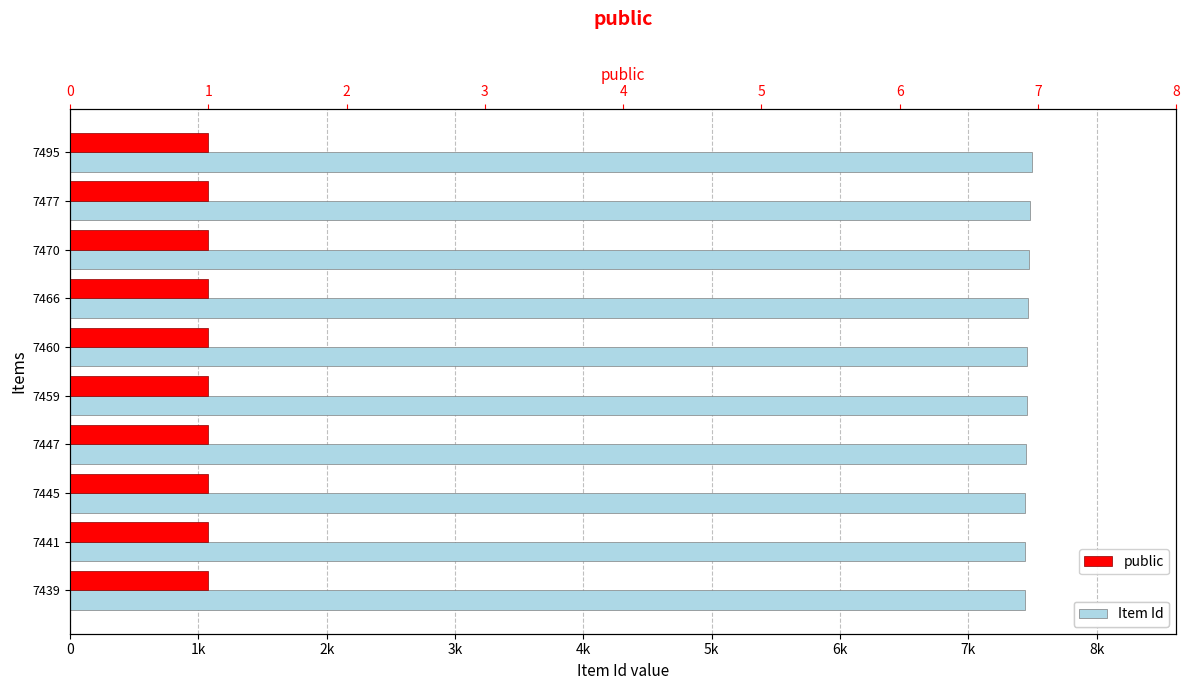

Rank the series by their maximum value, from highest to lowest.

Item Id, public